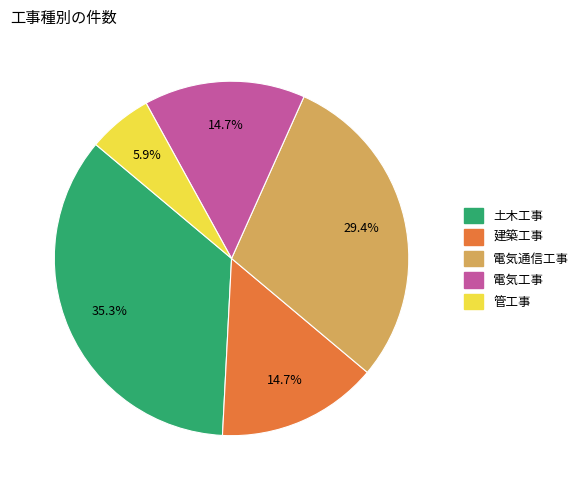

Is it true that 管工事 is 18% of the pie?

False